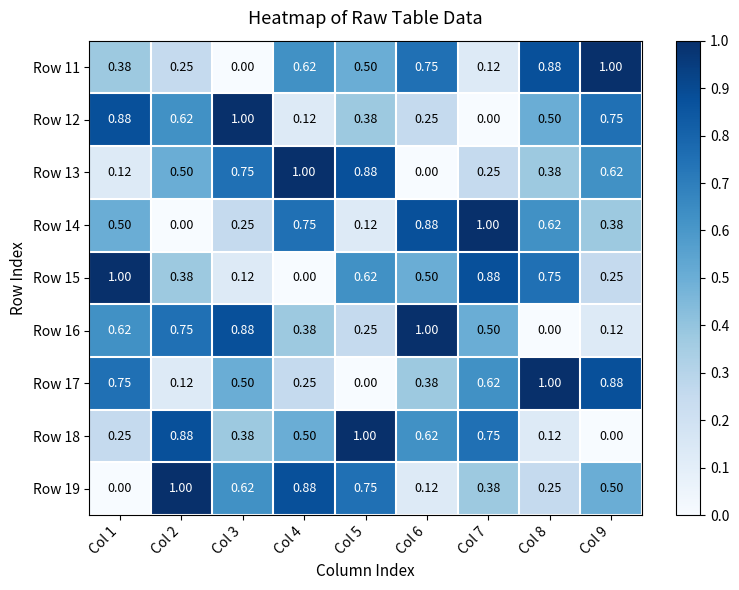

Is the value of Row 12 at Col 3 greater than the value of Row 17 at Col 2?

Yes